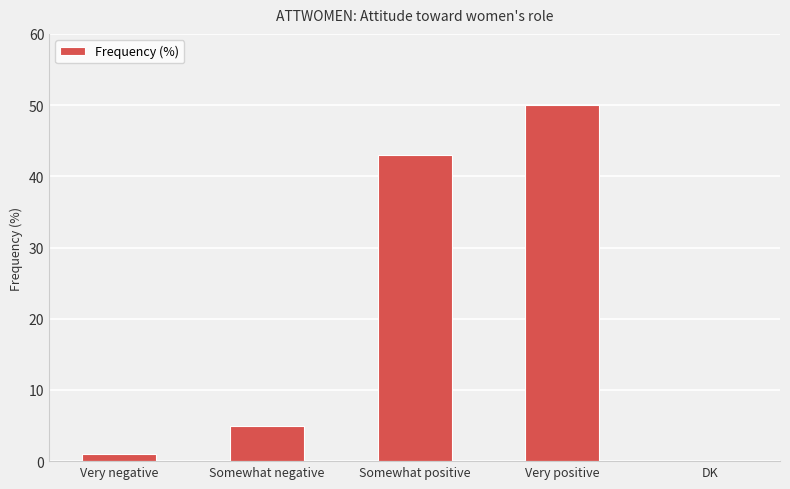

Which category has the highest value across all series?

Very positive